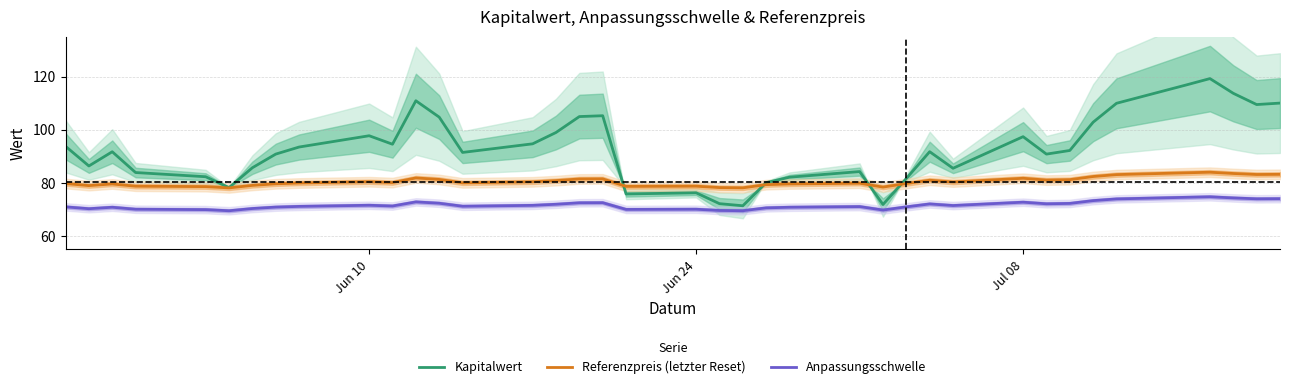

True or false: Anpassungsschwelle and Kapitalwert intersect in this chart.

False